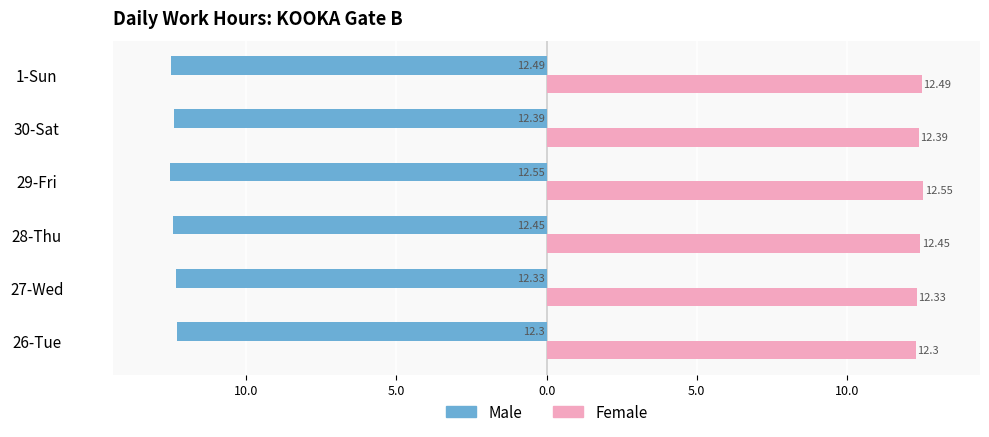

What are all the series names shown in the legend?

Male, Female